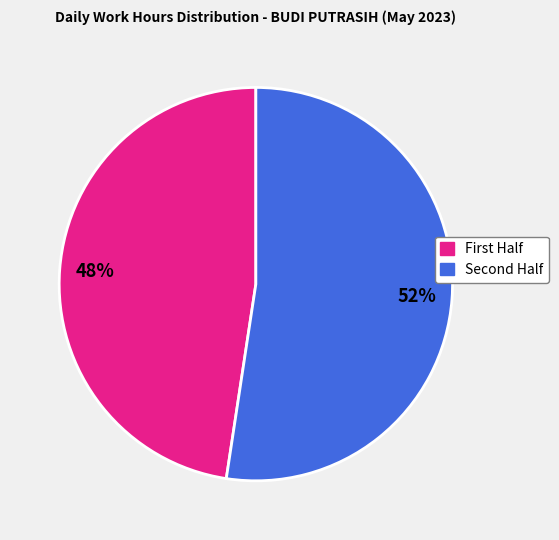

Is there any slice that represents more than half of the pie?

Yes